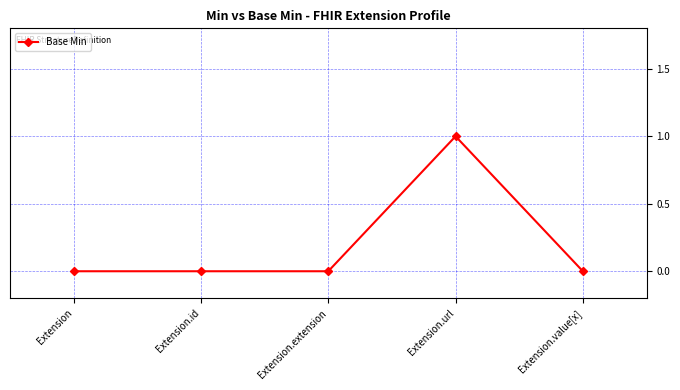

What is the greatest value displayed?

1